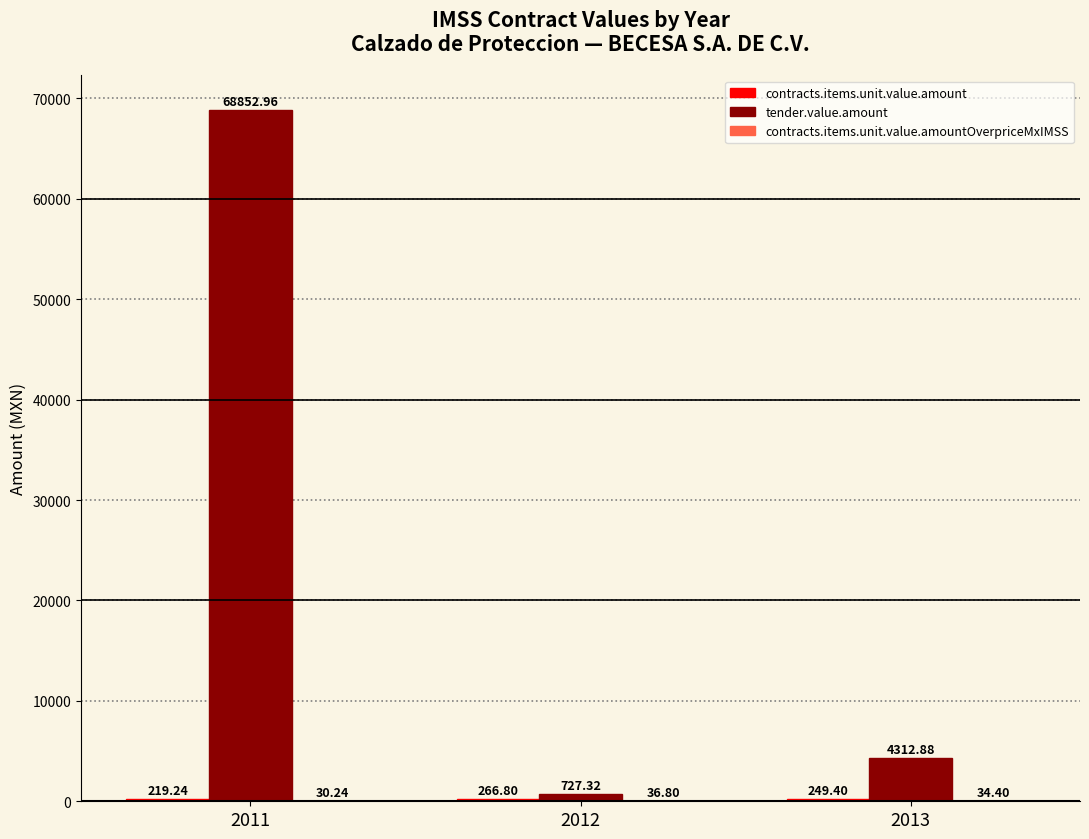

What is the total value across all series at 2013?

4596.7